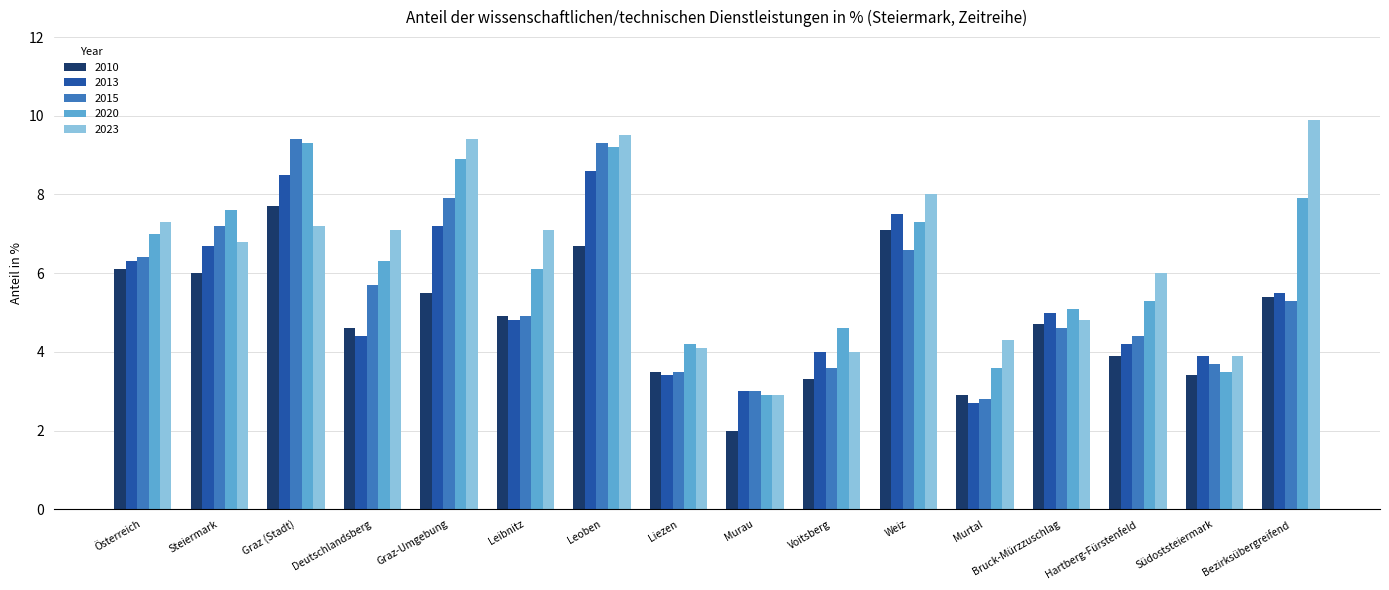

Which series has the largest range (max minus min)?

2023